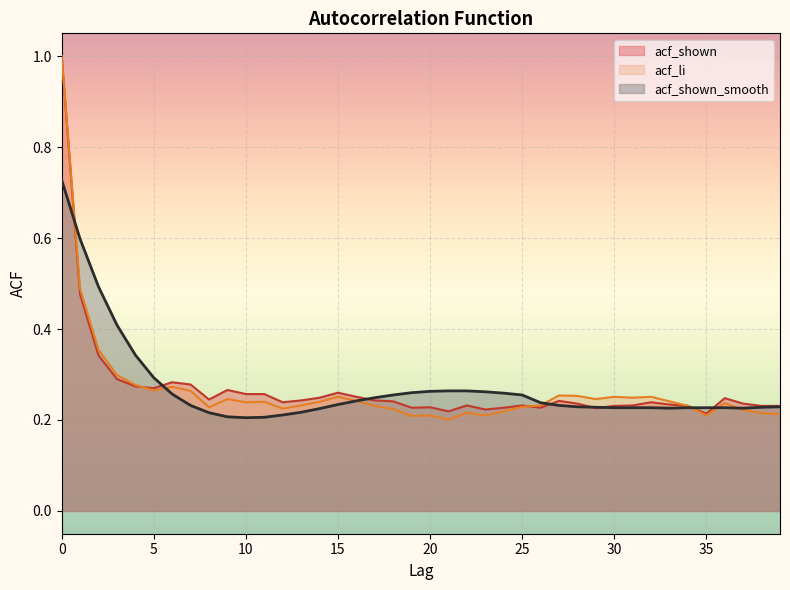

True or false: acf_li and acf_shown_smooth intersect in this chart.

True